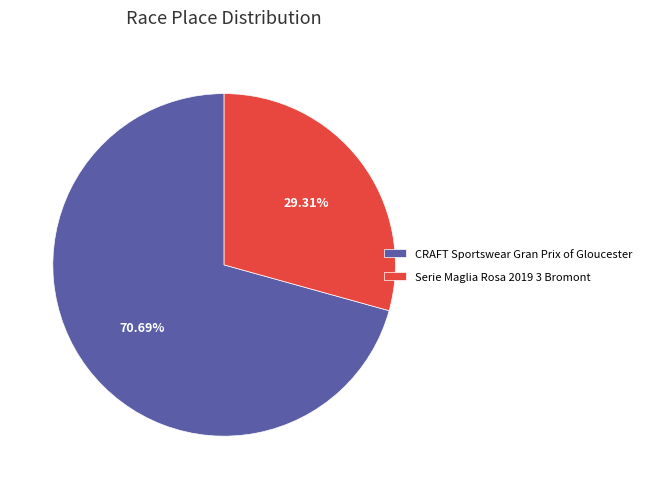

How many slices are in this pie chart?

2